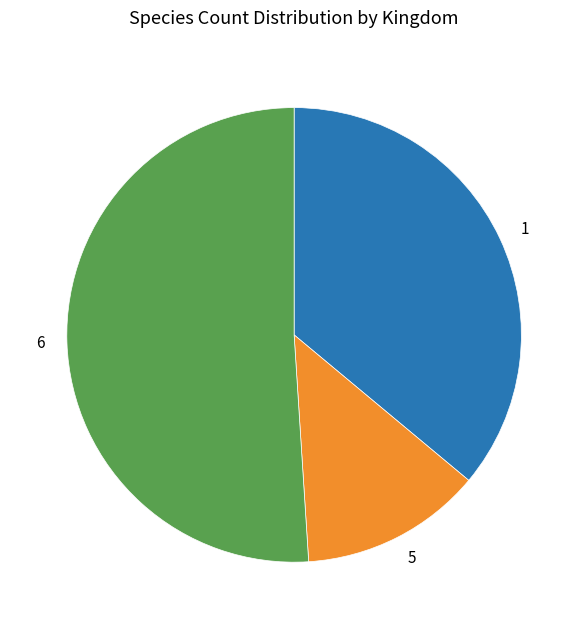

Does any single category account for the majority?

Yes